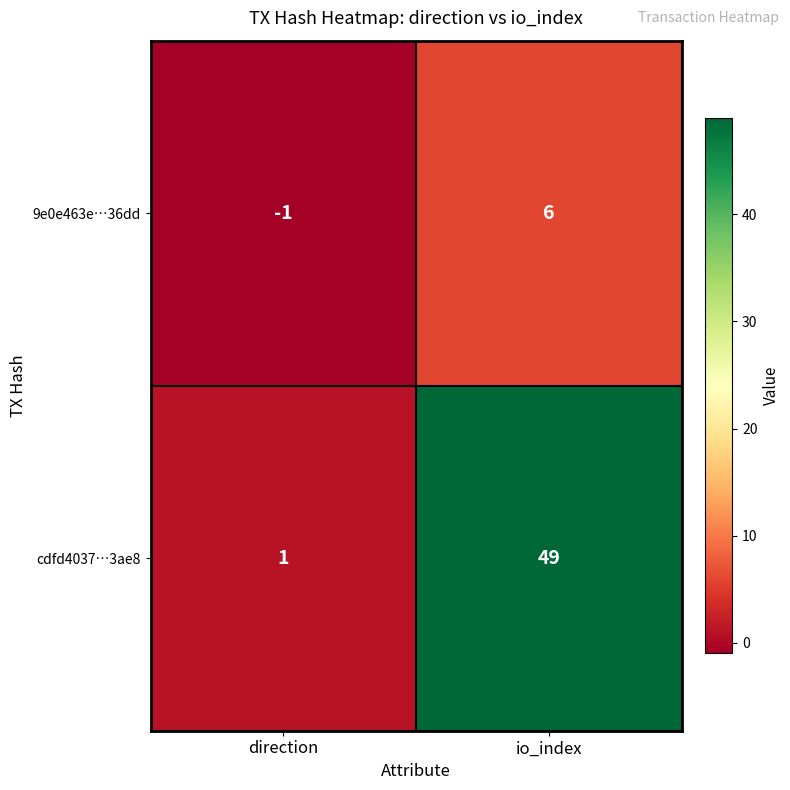

What is the difference between the cdfd4037…3ae8 values at direction and io_index?

48